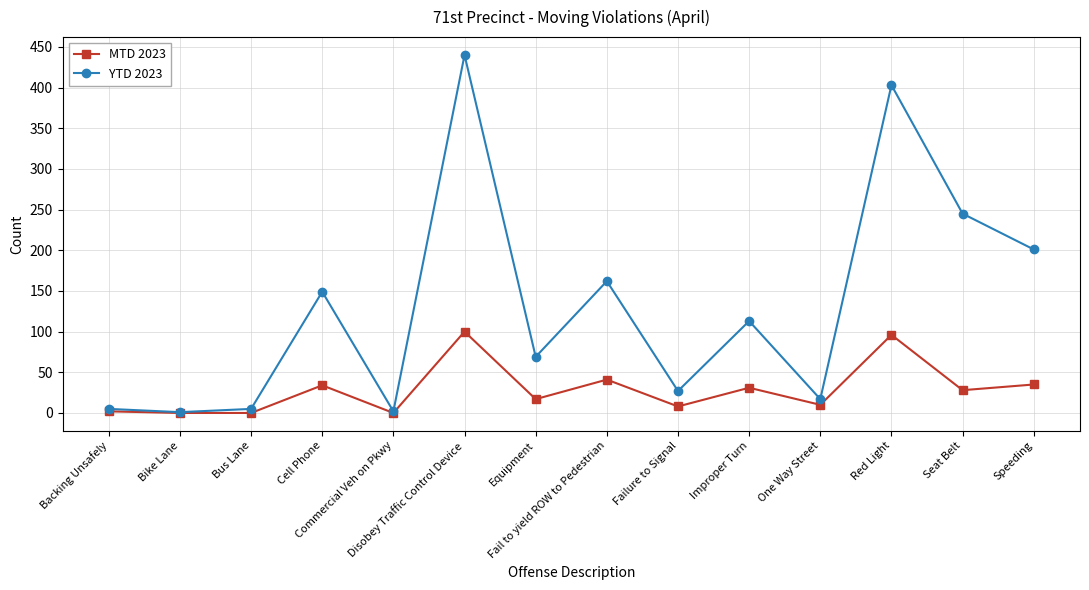

At which label does MTD 2023 reach its peak?

Disobey Traffic Control Device